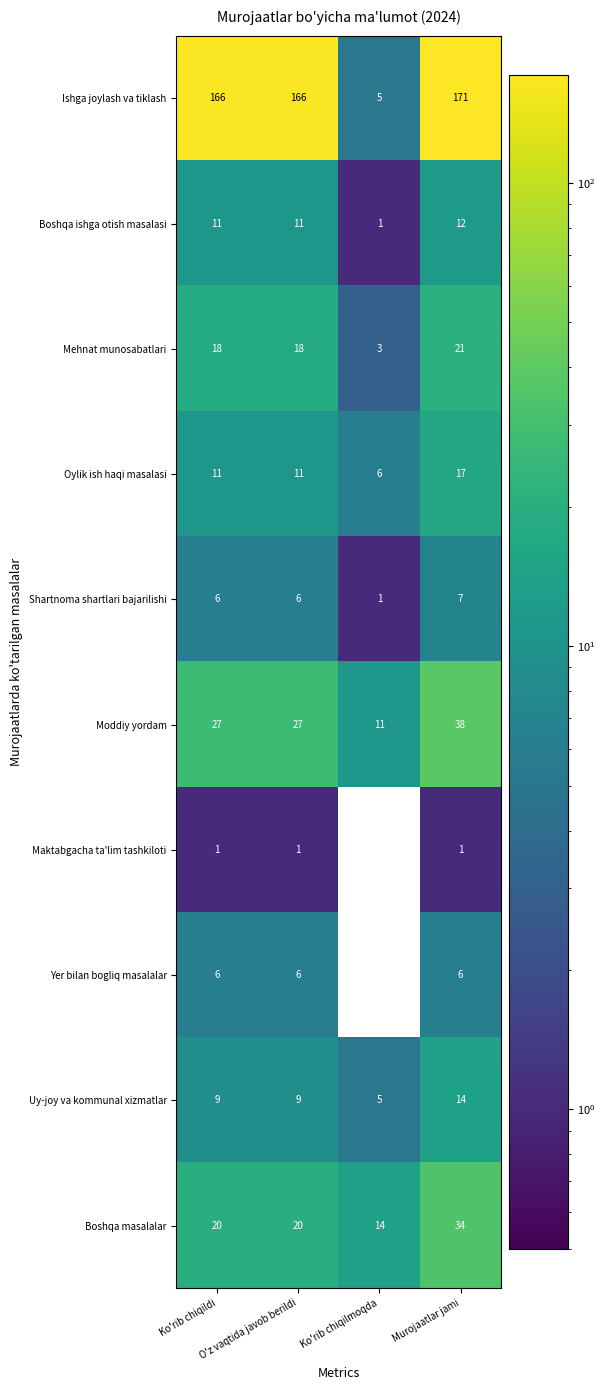

List the series in order of their peak value, lowest first.

Maktabgacha ta'lim tashkiloti, Yer bilan bogliq masalalar, Shartnoma shartlari bajarilishi, Boshqa ishga otish masalasi, Uy-joy va kommunal xizmatlar, Oylik ish haqi masalasi, Mehnat munosabatlari, Boshqa masalalar, Moddiy yordam, Ishga joylash va tiklash